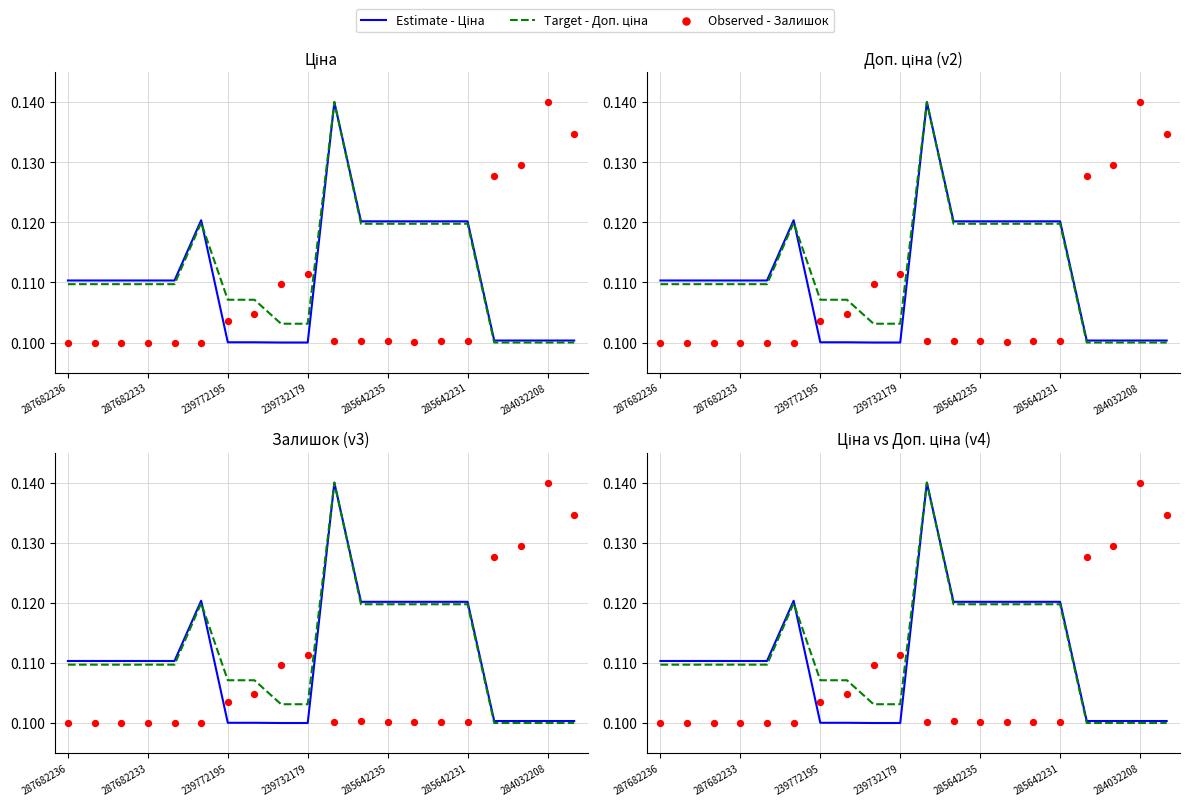

Is the value of Observed - Залишок at 18 greater than the value of Target - Доп. ціна at 14?

Yes